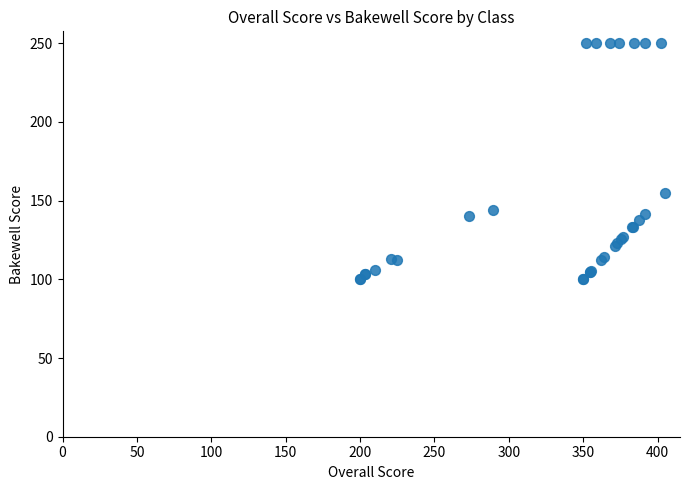

What Y value in the scatter plot is closest to 175?

154.9